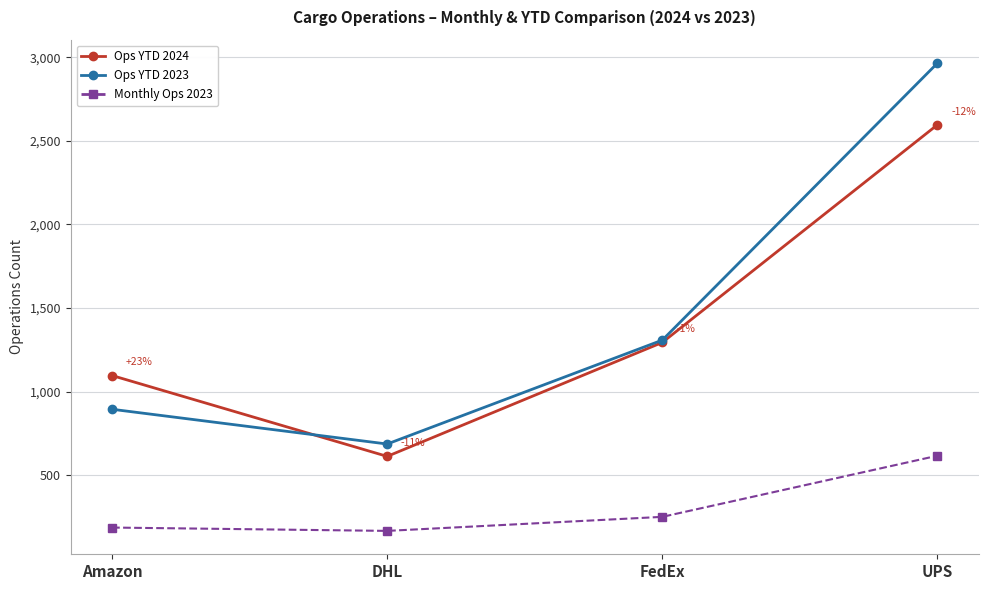

At how many categories does at least one series exceed 1277?

2